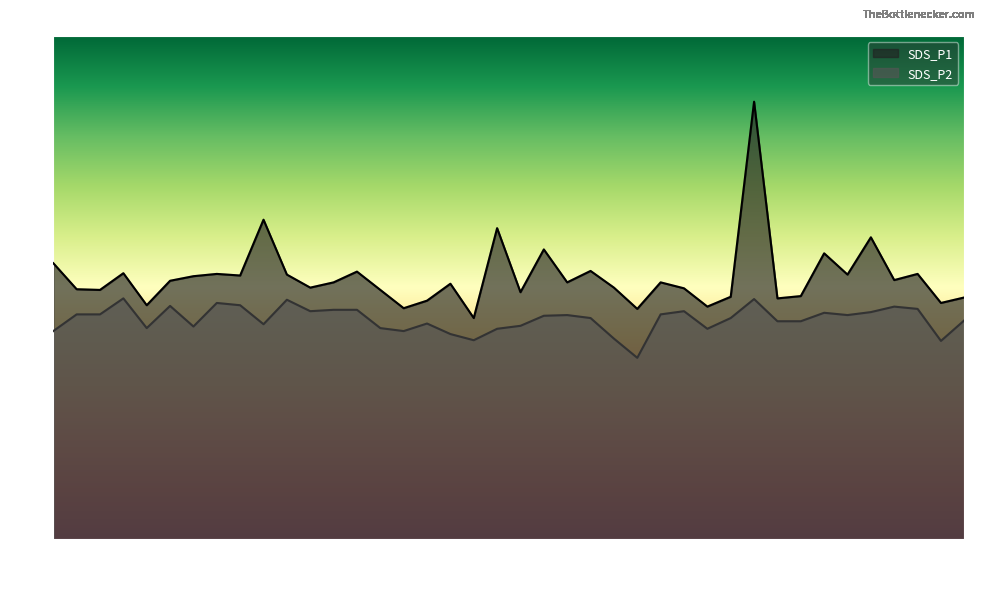

How many series are shown in this chart?

2